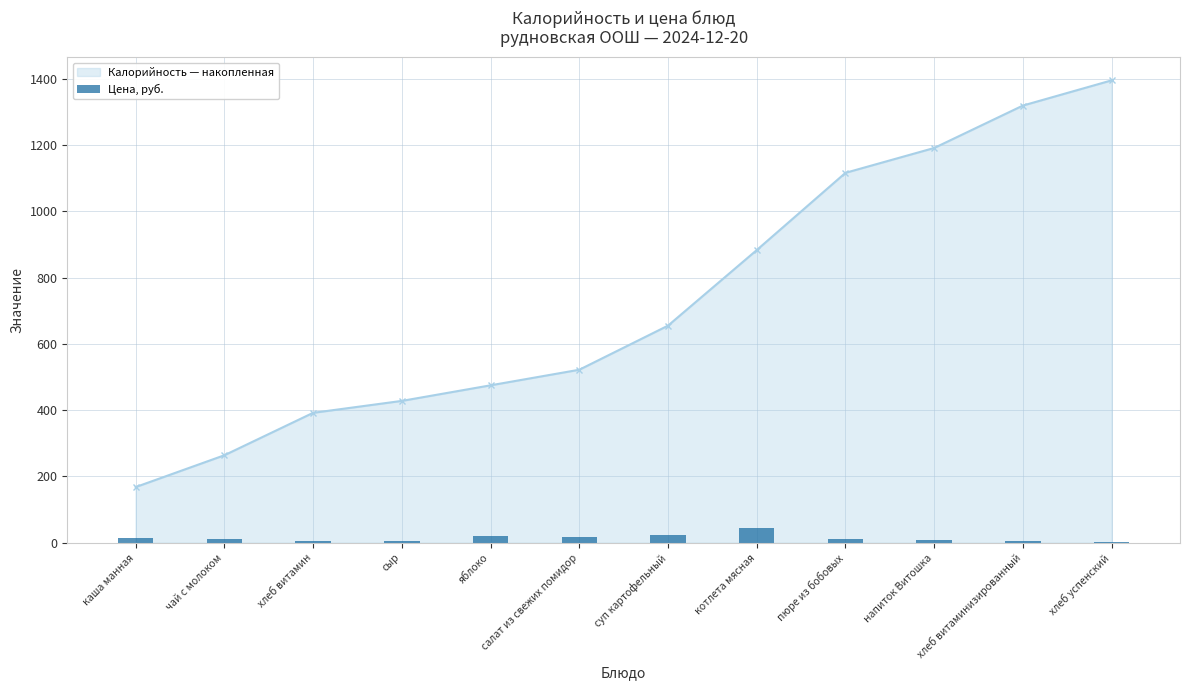

How many data points are less than 10?

6